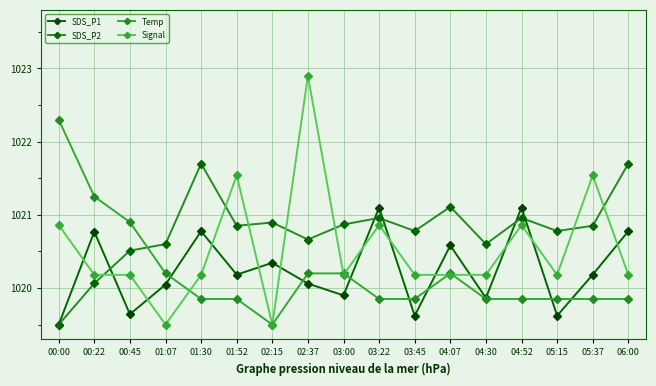

Reading right to left, extract all data points from this chart.

SDS_P1: 06:00=1020.8	05:37=1020.2	05:15=1019.6	04:52=1021.1	04:30=1019.9	04:07=1020.6	03:45=1019.6	03:22=1021.1	03:00=1019.9	02:37=1020.1	02:15=1020.3	01:52=1020.2	01:30=1020.8	01:07=1020.0	00:45=1019.6	00:22=1020.8	00:00=1019.5
SDS_P2: 06:00=1021.7	05:37=1020.9	05:15=1020.8	04:52=1021.0	04:30=1020.6	04:07=1021.1	03:45=1020.8	03:22=1021.0	03:00=1020.9	02:37=1020.7	02:15=1020.9	01:52=1020.9	01:30=1021.7	01:07=1020.6	00:45=1020.5	00:22=1020.1	00:00=1019.5
Temp: 06:00=1019.9	05:37=1019.9	05:15=1019.9	04:52=1019.9	04:30=1019.9	04:07=1020.2	03:45=1019.9	03:22=1019.9	03:00=1020.2	02:37=1020.2	02:15=1019.5	01:52=1019.9	01:30=1019.9	01:07=1020.2	00:45=1020.9	00:22=1021.2	00:00=1022.3
Signal: 06:00=1020.2	05:37=1021.5	05:15=1020.2	04:52=1020.9	04:30=1020.2	04:07=1020.2	03:45=1020.2	03:22=1020.9	03:00=1020.2	02:37=1022.9	02:15=1019.5	01:52=1021.5	01:30=1020.2	01:07=1019.5	00:45=1020.2	00:22=1020.2	00:00=1020.9